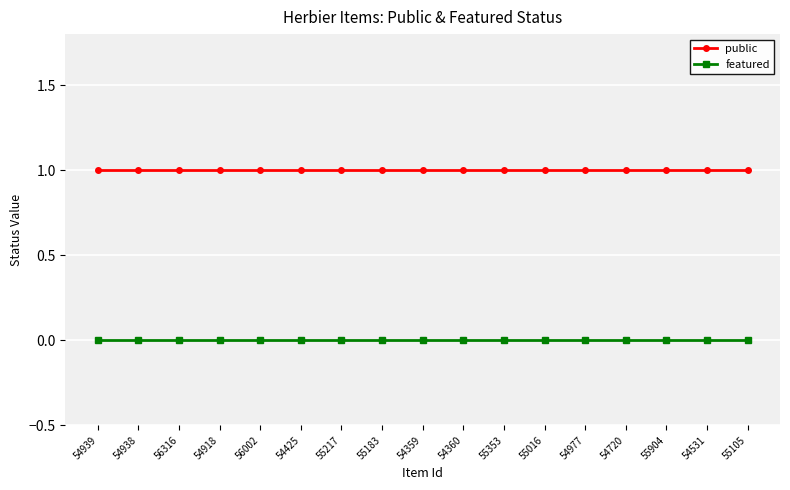

List the series in order of their peak value, lowest first.

featured, public